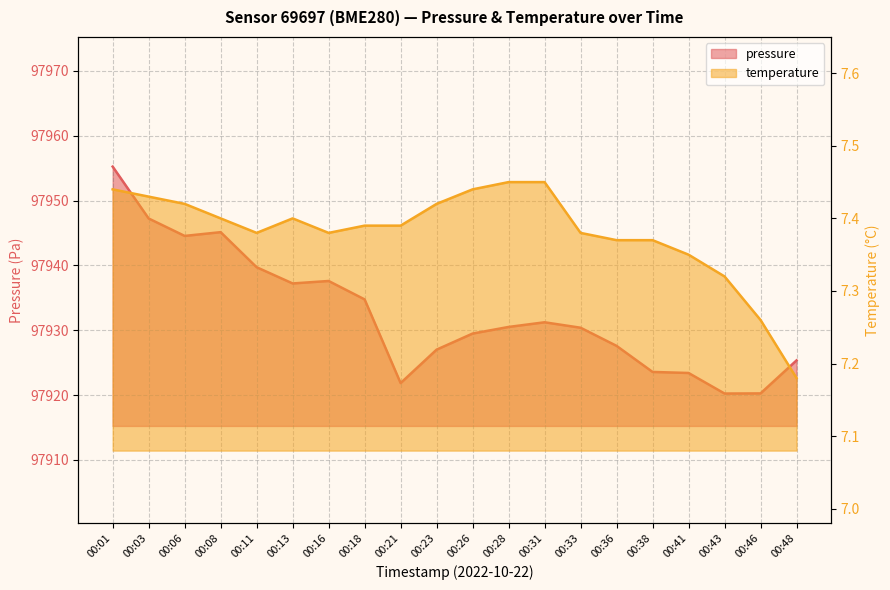

At how many categories does at least one series exceed 11454?

20